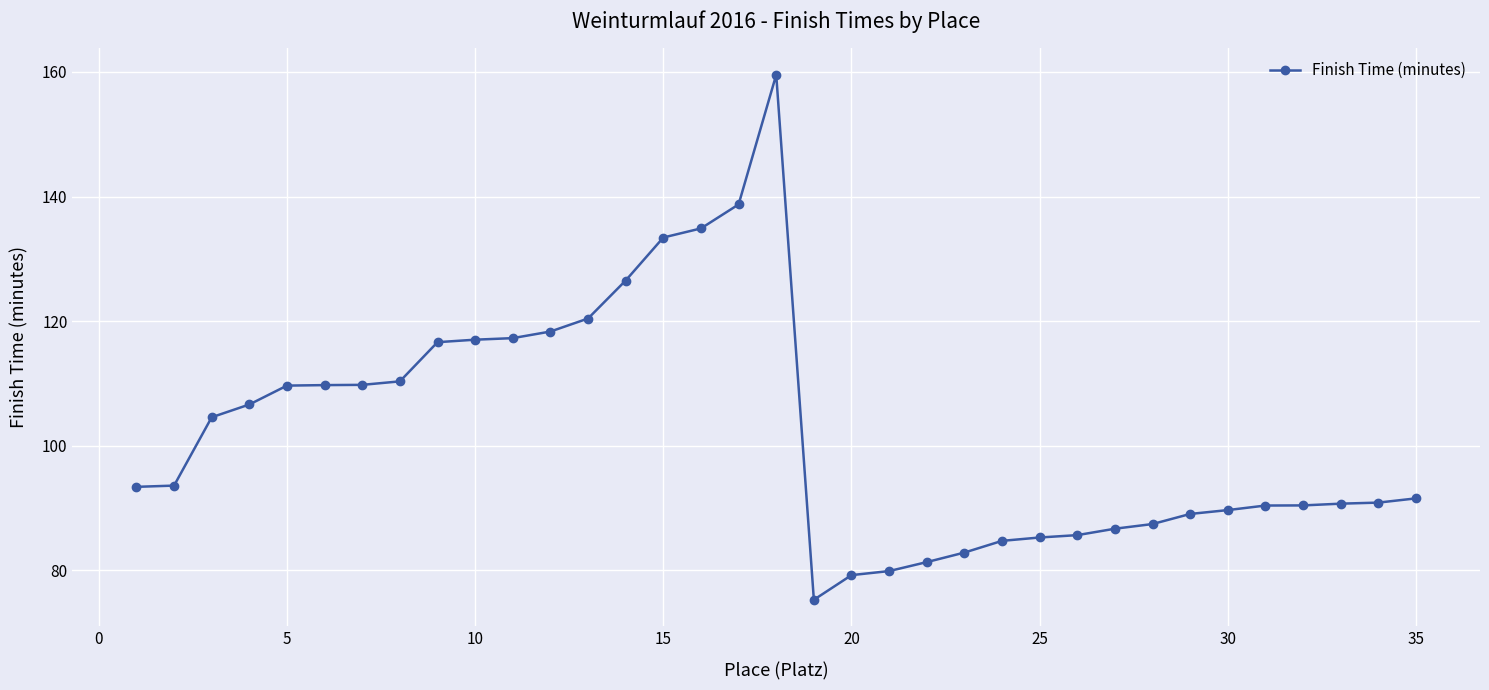

What is the value of the 25th point from the left?

85.3